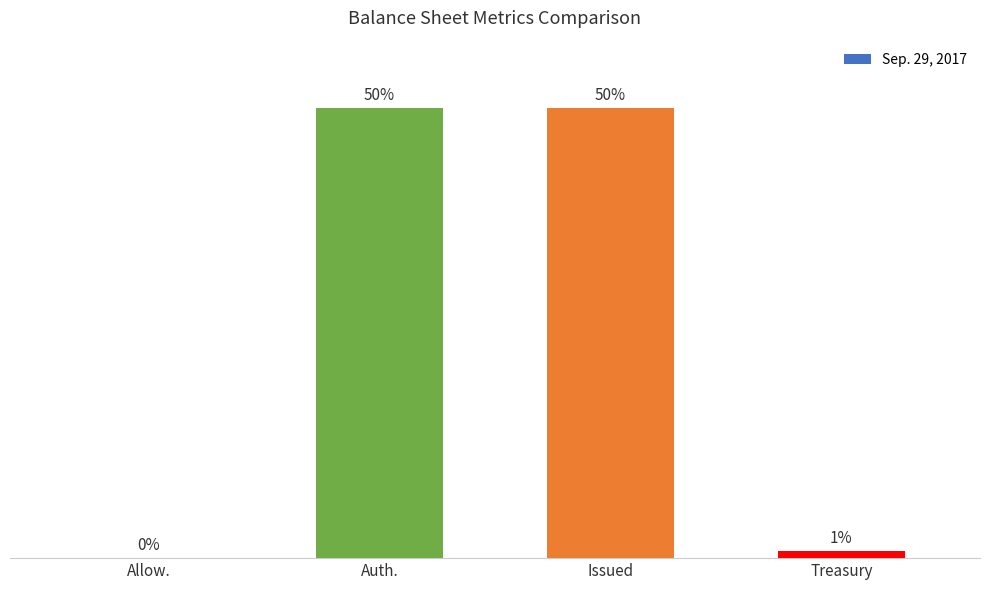

Reading left to right, list all the values displayed in this chart.

Allow.=21	Auth.=357069981	Issued=357069981	Treasury=5356369